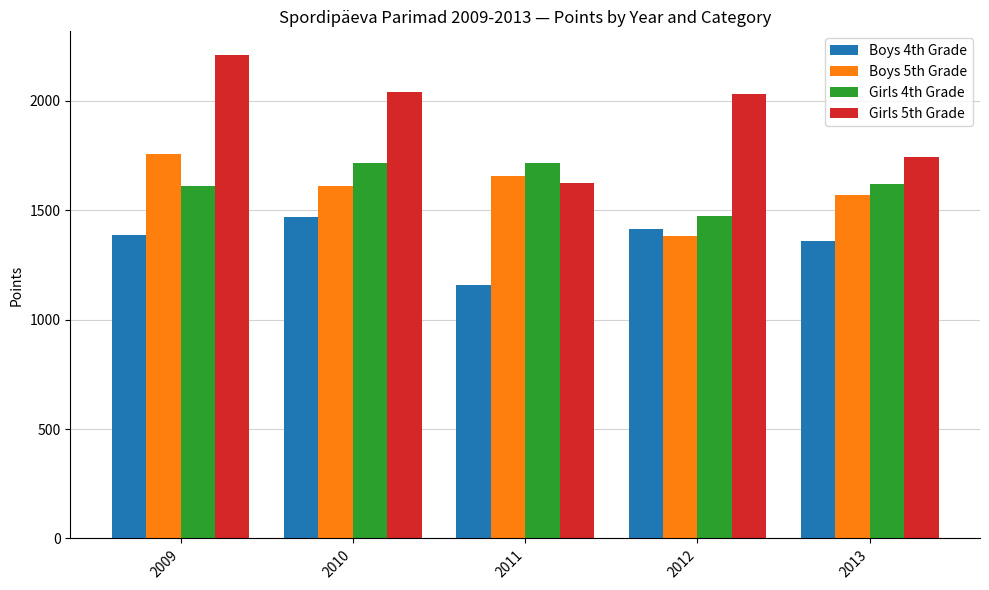

What is the sum of all Girls 5th Grade values?

9643